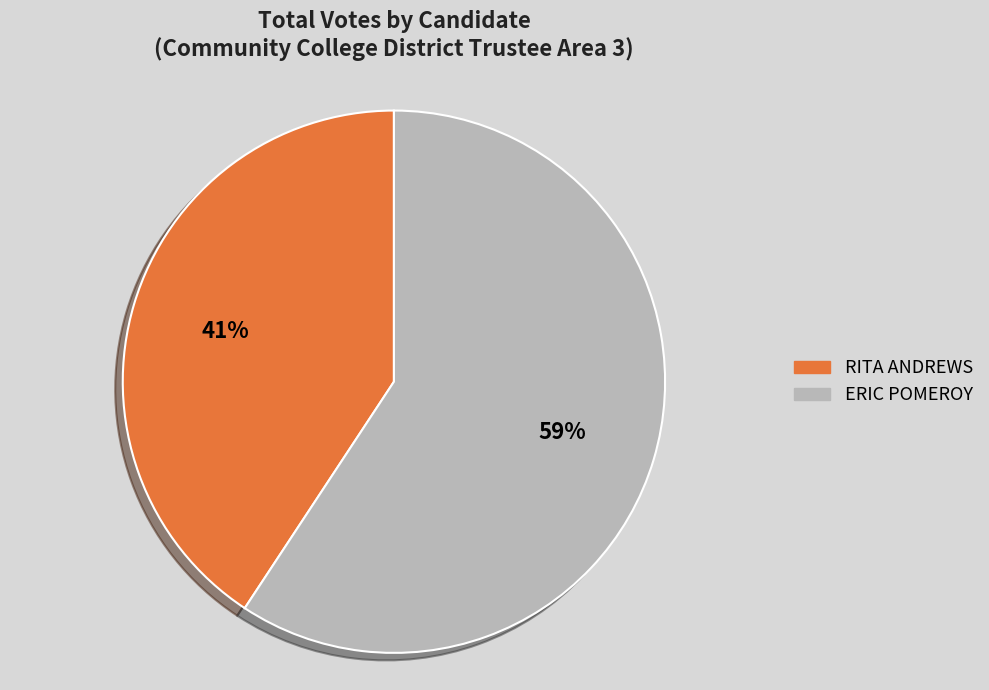

The ERIC POMEROY slice represents 71% of the pie. True or false?

False